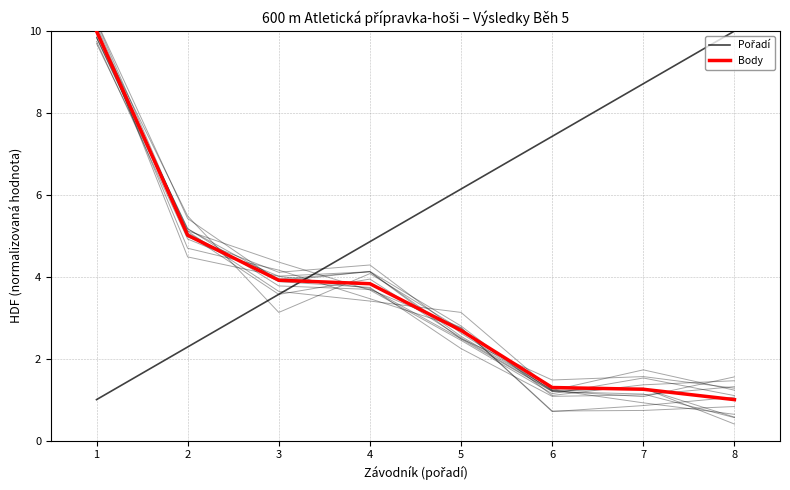

The value of Pořadí at 6 is 7.4. True or false?

True